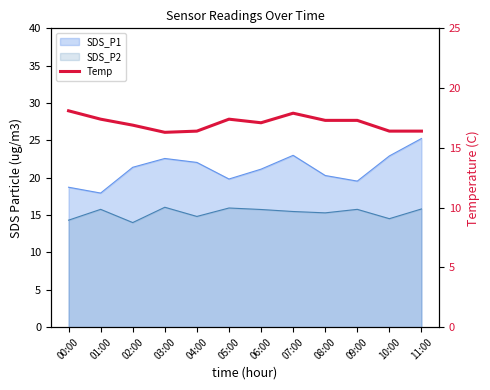

What is the average value?

17.1